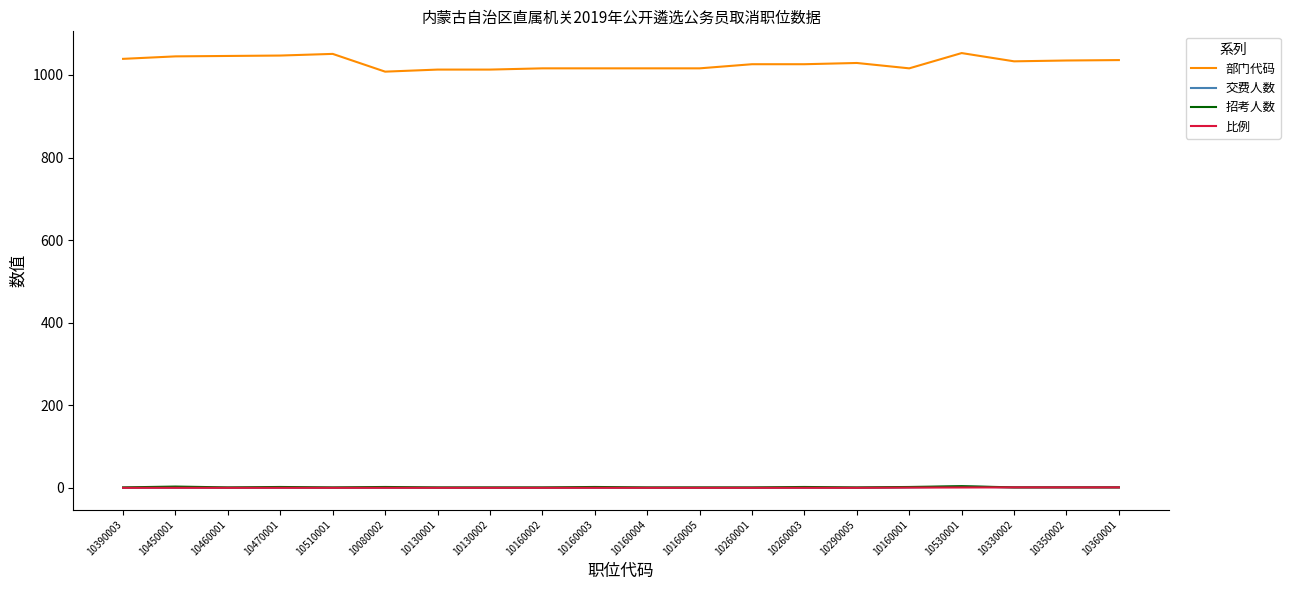

How many values in the 部门代码 series are below 1029?

10